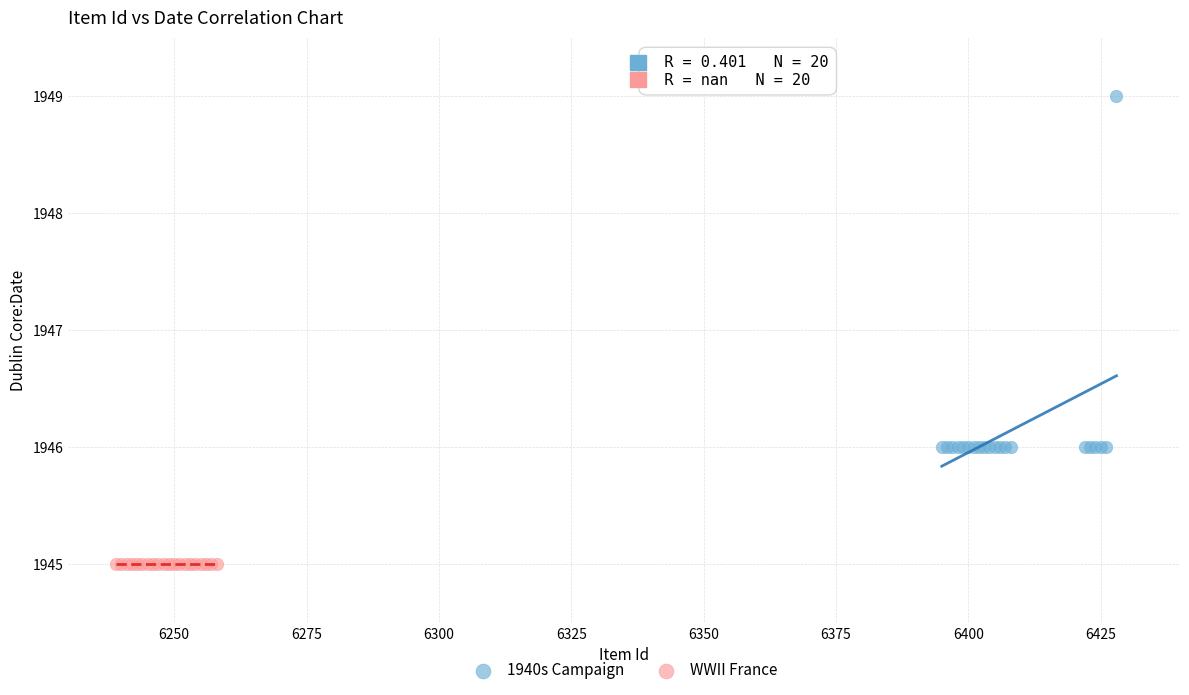

Which series reaches the maximum Y coordinate?

1940s Campaign